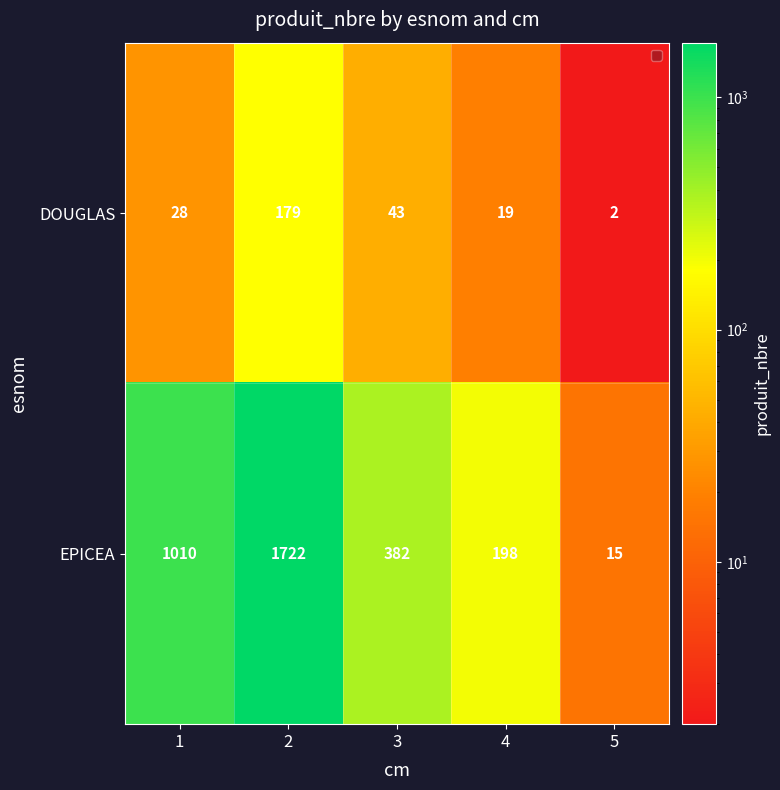

What is the spread (max minus min) of values at 1?

982